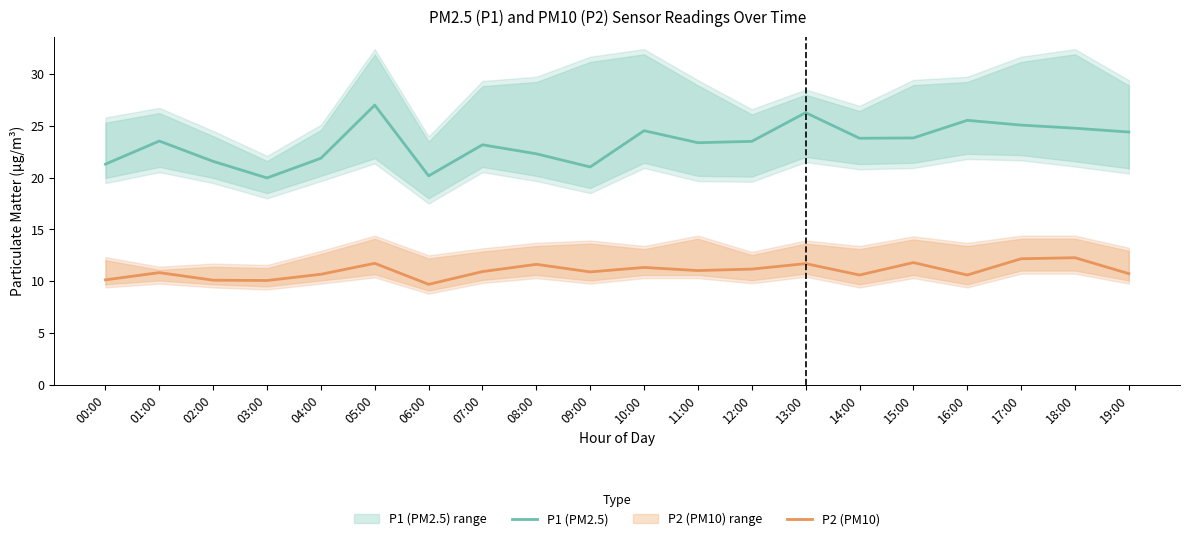

True or false: P1 (PM2.5) and P2 (PM10) intersect in this chart.

False